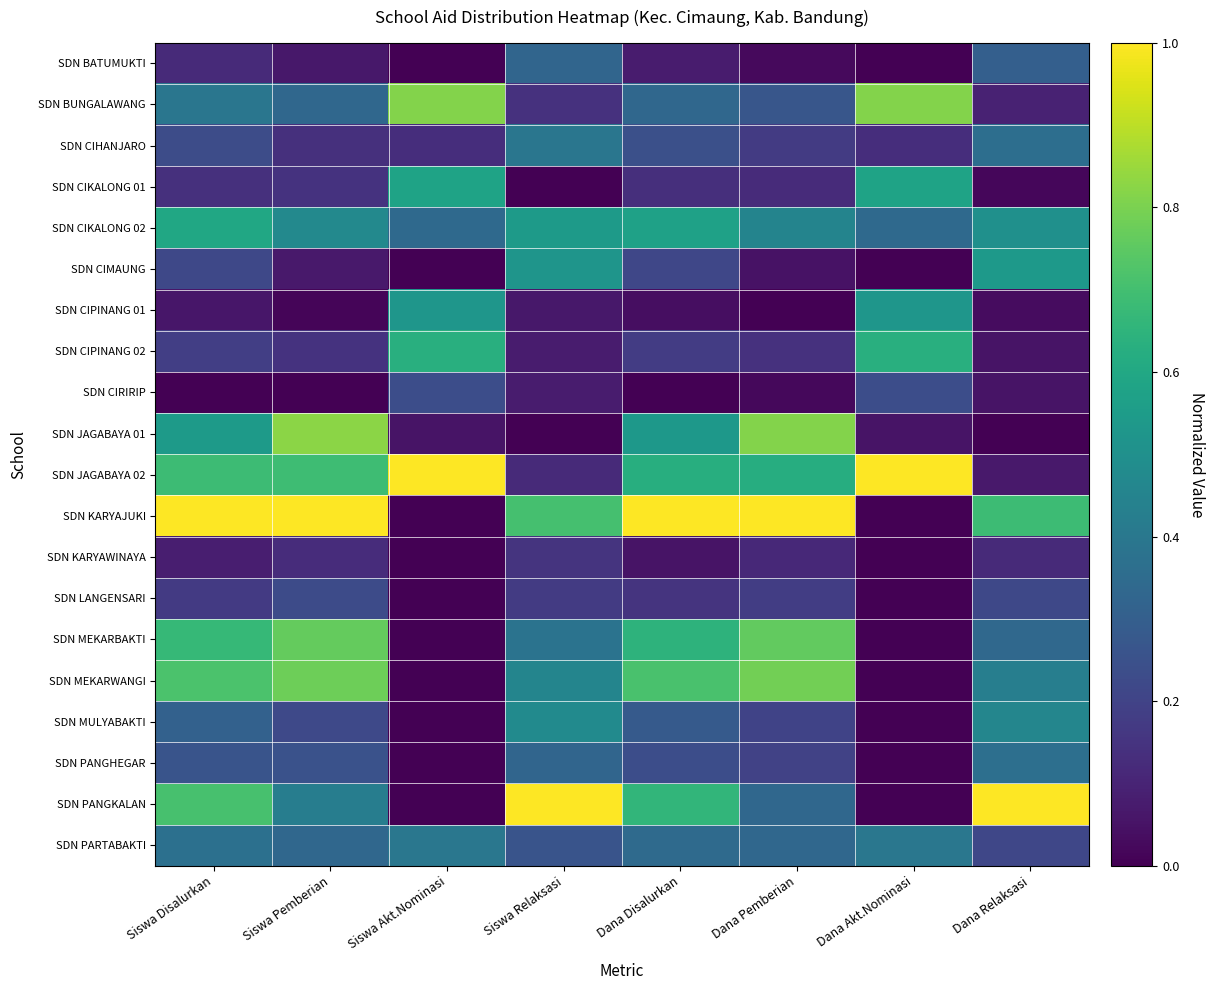

Reading left to right, extract all data points from this chart.

SDN BATUMUKTI: Siswa Disalurkan=0.1	Siswa Pemberian=0.1	Siswa Akt.Nominasi=0.0	Siswa Relaksasi=0.3	Dana Disalurkan=0.1	Dana Pemberian=0.0	Dana Akt.Nominasi=0.0	Dana Relaksasi=0.3
SDN BUNGALAWANG: Siswa Disalurkan=0.4	Siswa Pemberian=0.3	Siswa Akt.Nominasi=0.8	Siswa Relaksasi=0.1	Dana Disalurkan=0.3	Dana Pemberian=0.3	Dana Akt.Nominasi=0.8	Dana Relaksasi=0.1
SDN CIHANJARO: Siswa Disalurkan=0.2	Siswa Pemberian=0.1	Siswa Akt.Nominasi=0.1	Siswa Relaksasi=0.4	Dana Disalurkan=0.2	Dana Pemberian=0.2	Dana Akt.Nominasi=0.1	Dana Relaksasi=0.4
SDN CIKALONG 01: Siswa Disalurkan=0.1	Siswa Pemberian=0.1	Siswa Akt.Nominasi=0.6	Siswa Relaksasi=0.0	Dana Disalurkan=0.1	Dana Pemberian=0.1	Dana Akt.Nominasi=0.6	Dana Relaksasi=0.0
SDN CIKALONG 02: Siswa Disalurkan=0.6	Siswa Pemberian=0.5	Siswa Akt.Nominasi=0.3	Siswa Relaksasi=0.5	Dana Disalurkan=0.6	Dana Pemberian=0.5	Dana Akt.Nominasi=0.3	Dana Relaksasi=0.5
SDN CIMAUNG: Siswa Disalurkan=0.2	Siswa Pemberian=0.1	Siswa Akt.Nominasi=0.0	Siswa Relaksasi=0.5	Dana Disalurkan=0.2	Dana Pemberian=0.0	Dana Akt.Nominasi=0.0	Dana Relaksasi=0.5
SDN CIPINANG 01: Siswa Disalurkan=0.1	Siswa Pemberian=0.0	Siswa Akt.Nominasi=0.5	Siswa Relaksasi=0.1	Dana Disalurkan=0.0	Dana Pemberian=0.0	Dana Akt.Nominasi=0.5	Dana Relaksasi=0.0
SDN CIPINANG 02: Siswa Disalurkan=0.2	Siswa Pemberian=0.1	Siswa Akt.Nominasi=0.6	Siswa Relaksasi=0.1	Dana Disalurkan=0.2	Dana Pemberian=0.1	Dana Akt.Nominasi=0.6	Dana Relaksasi=0.1
SDN CIRIRIP: Siswa Disalurkan=0.0	Siswa Pemberian=0.0	Siswa Akt.Nominasi=0.2	Siswa Relaksasi=0.1	Dana Disalurkan=0.0	Dana Pemberian=0.0	Dana Akt.Nominasi=0.2	Dana Relaksasi=0.1
SDN JAGABAYA 01: Siswa Disalurkan=0.5	Siswa Pemberian=0.8	Siswa Akt.Nominasi=0.1	Siswa Relaksasi=0.0	Dana Disalurkan=0.5	Dana Pemberian=0.8	Dana Akt.Nominasi=0.1	Dana Relaksasi=0.0
SDN JAGABAYA 02: Siswa Disalurkan=0.7	Siswa Pemberian=0.7	Siswa Akt.Nominasi=1.0	Siswa Relaksasi=0.1	Dana Disalurkan=0.6	Dana Pemberian=0.6	Dana Akt.Nominasi=1.0	Dana Relaksasi=0.1
SDN KARYAJUKI: Siswa Disalurkan=1.0	Siswa Pemberian=1.0	Siswa Akt.Nominasi=0.0	Siswa Relaksasi=0.7	Dana Disalurkan=1.0	Dana Pemberian=1.0	Dana Akt.Nominasi=0.0	Dana Relaksasi=0.7
SDN KARYAWINAYA: Siswa Disalurkan=0.1	Siswa Pemberian=0.1	Siswa Akt.Nominasi=0.0	Siswa Relaksasi=0.2	Dana Disalurkan=0.1	Dana Pemberian=0.1	Dana Akt.Nominasi=0.0	Dana Relaksasi=0.1
SDN LANGENSARI: Siswa Disalurkan=0.2	Siswa Pemberian=0.2	Siswa Akt.Nominasi=0.0	Siswa Relaksasi=0.2	Dana Disalurkan=0.2	Dana Pemberian=0.2	Dana Akt.Nominasi=0.0	Dana Relaksasi=0.2
SDN MEKARBAKTI: Siswa Disalurkan=0.7	Siswa Pemberian=0.8	Siswa Akt.Nominasi=0.0	Siswa Relaksasi=0.4	Dana Disalurkan=0.6	Dana Pemberian=0.8	Dana Akt.Nominasi=0.0	Dana Relaksasi=0.3
SDN MEKARWANGI: Siswa Disalurkan=0.7	Siswa Pemberian=0.8	Siswa Akt.Nominasi=0.0	Siswa Relaksasi=0.5	Dana Disalurkan=0.7	Dana Pemberian=0.8	Dana Akt.Nominasi=0.0	Dana Relaksasi=0.4
SDN MULYABAKTI: Siswa Disalurkan=0.3	Siswa Pemberian=0.2	Siswa Akt.Nominasi=0.0	Siswa Relaksasi=0.5	Dana Disalurkan=0.3	Dana Pemberian=0.2	Dana Akt.Nominasi=0.0	Dana Relaksasi=0.5
SDN PANGHEGAR: Siswa Disalurkan=0.3	Siswa Pemberian=0.2	Siswa Akt.Nominasi=0.0	Siswa Relaksasi=0.3	Dana Disalurkan=0.2	Dana Pemberian=0.2	Dana Akt.Nominasi=0.0	Dana Relaksasi=0.4
SDN PANGKALAN: Siswa Disalurkan=0.7	Siswa Pemberian=0.4	Siswa Akt.Nominasi=0.0	Siswa Relaksasi=1.0	Dana Disalurkan=0.7	Dana Pemberian=0.3	Dana Akt.Nominasi=0.0	Dana Relaksasi=1.0
SDN PARTABAKTI: Siswa Disalurkan=0.4	Siswa Pemberian=0.3	Siswa Akt.Nominasi=0.4	Siswa Relaksasi=0.3	Dana Disalurkan=0.3	Dana Pemberian=0.3	Dana Akt.Nominasi=0.4	Dana Relaksasi=0.2